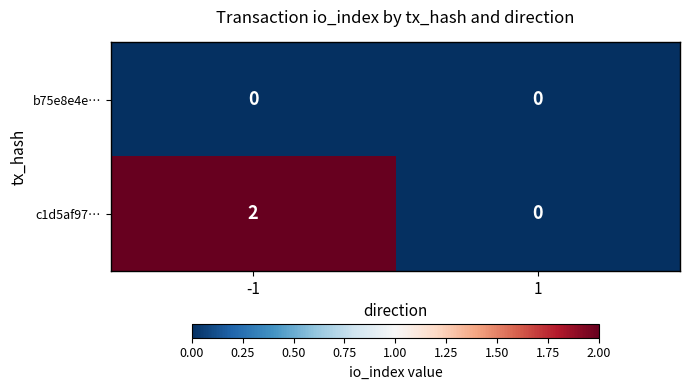

Rank the series by their average value, from lowest to highest.

b75e8e4e…, c1d5af97…